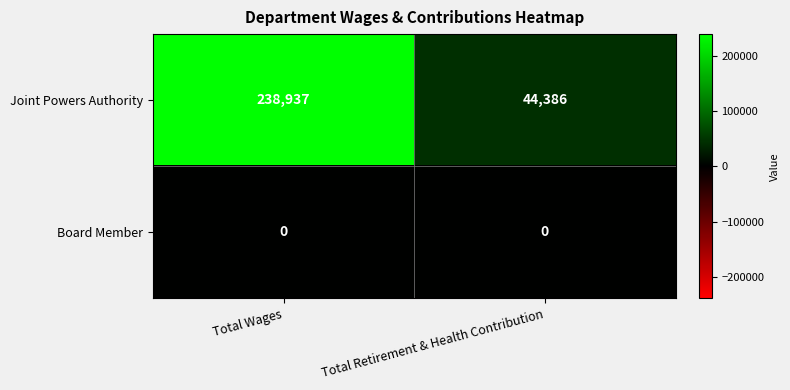

Which series changed the most between Total Wages and Total Retirement & Health Contribution?

Joint Powers Authority